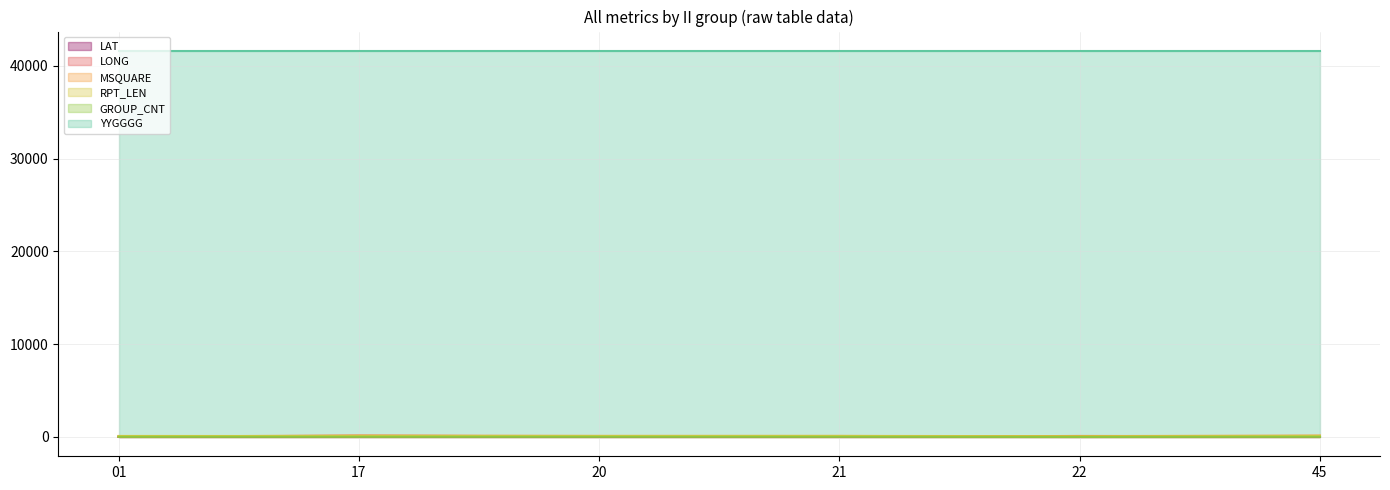

True or false: GROUP_CNT has more than 1 points higher than both neighbors.

False